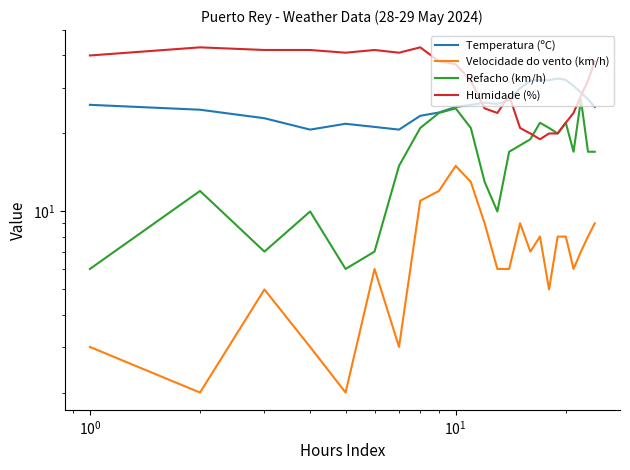

What is the minimum value for Temperatura (ºC)?

20.7